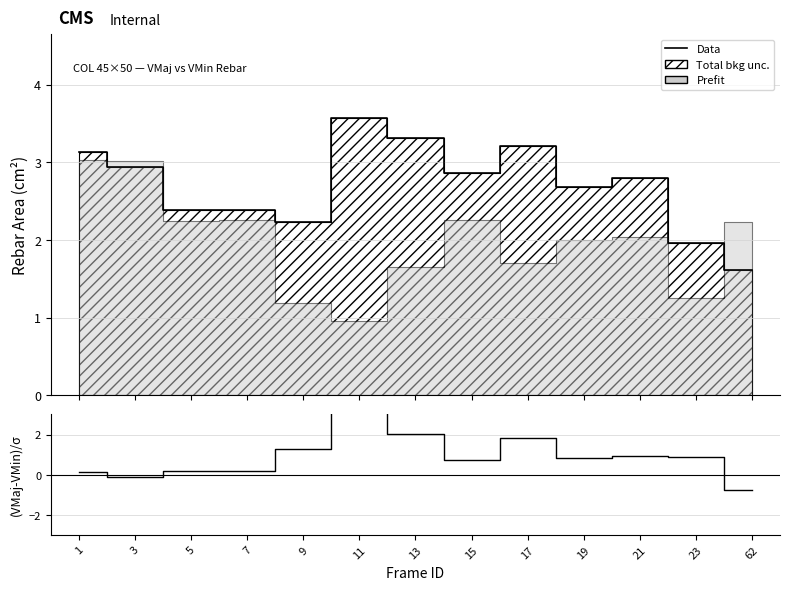

Which has a higher value, 23 or 1?

1